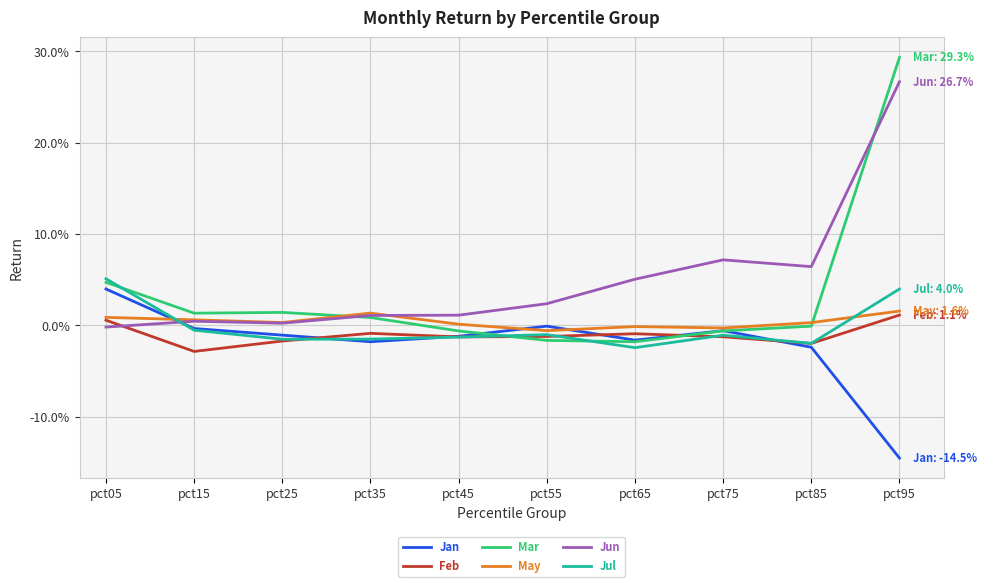

Where does the Jan series first go above 0?

pct05